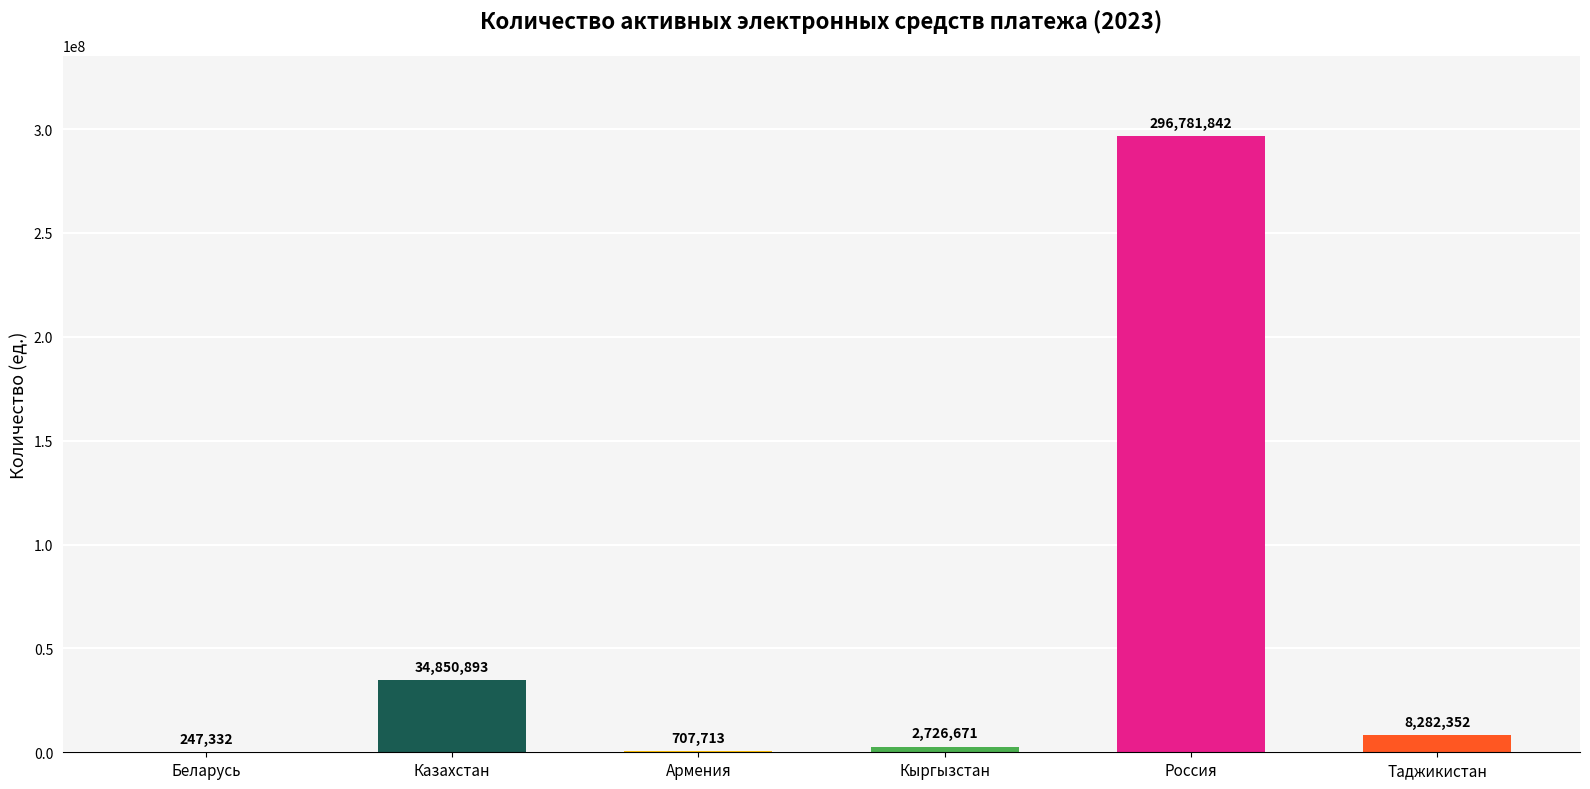

What is the maximum value shown in the chart?

296781842